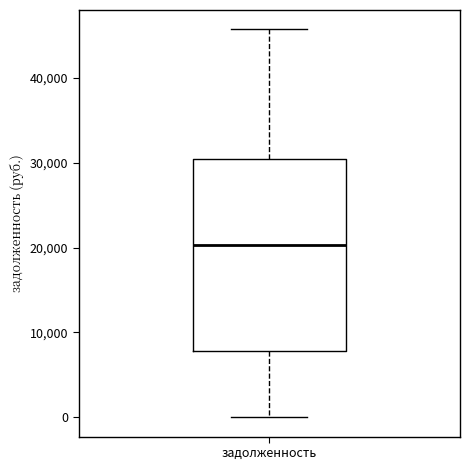

Read this box plot against the y-axis: the position of the median line, the range covered by the box, and the ends of both whiskers. The values are not printed on the chart, so give them approximately, as read against the axis.

median 20000, box 8000 to 30000, whiskers 0 to 46000